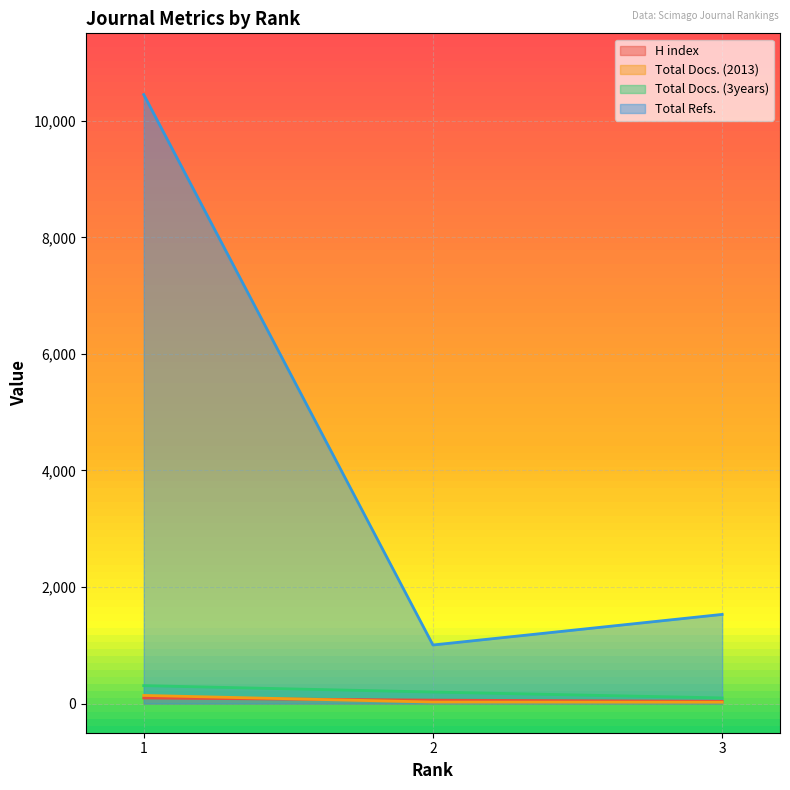

Reading left to right, what are all the values shown in this chart?

H index: 96	59	39
Total Docs. (2013): 140	26	23
Total Docs. (3years): 308	198	97
Total Refs.: 10449	1005	1530